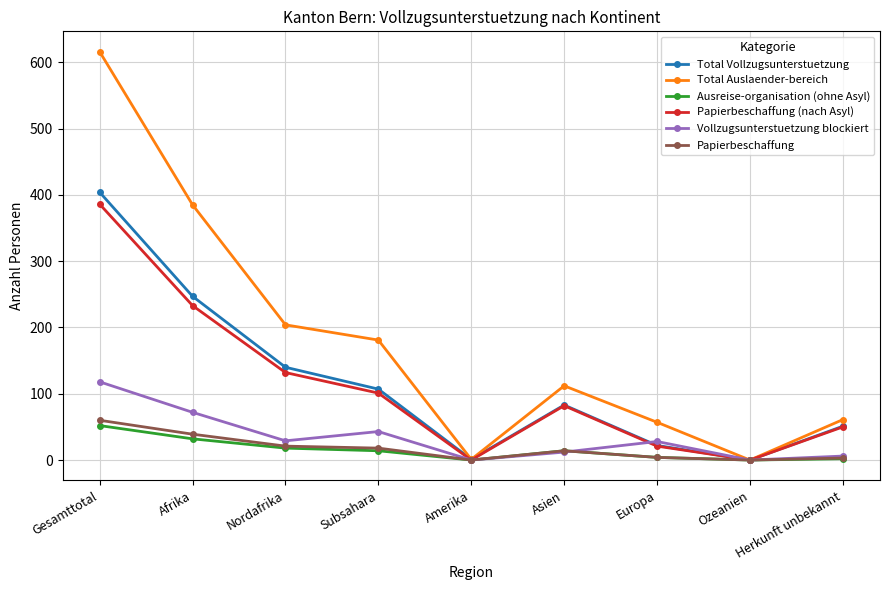

Which series changed the most between Gesamttotal and Amerika?

Total Auslaender-bereich